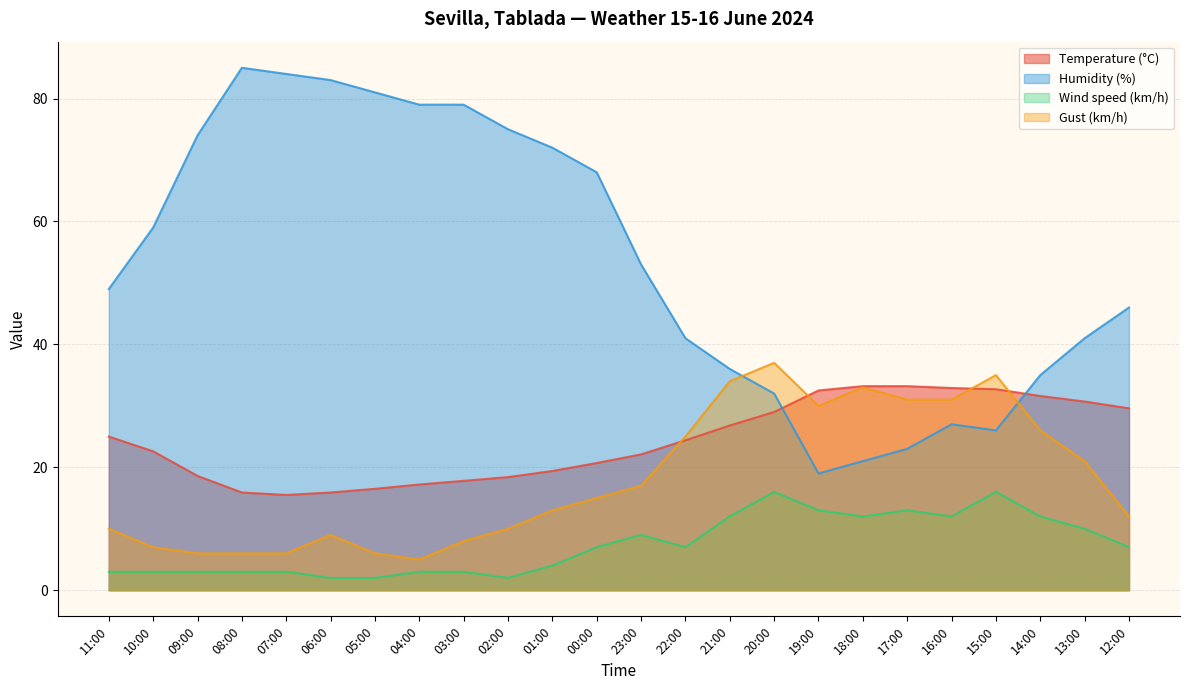

What is the sum of the Gust (km/h) values at 21:00 and 12:00?

46.0